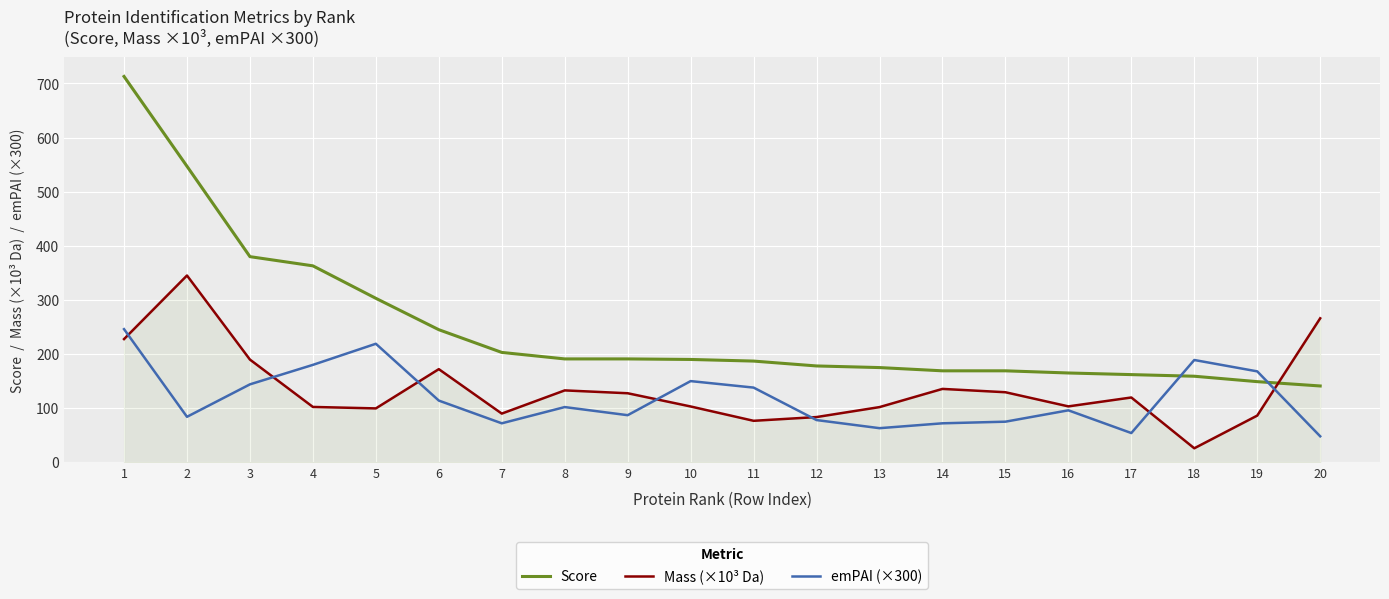

At which category does Mass (×10³ Da) reach its first local peak?

2